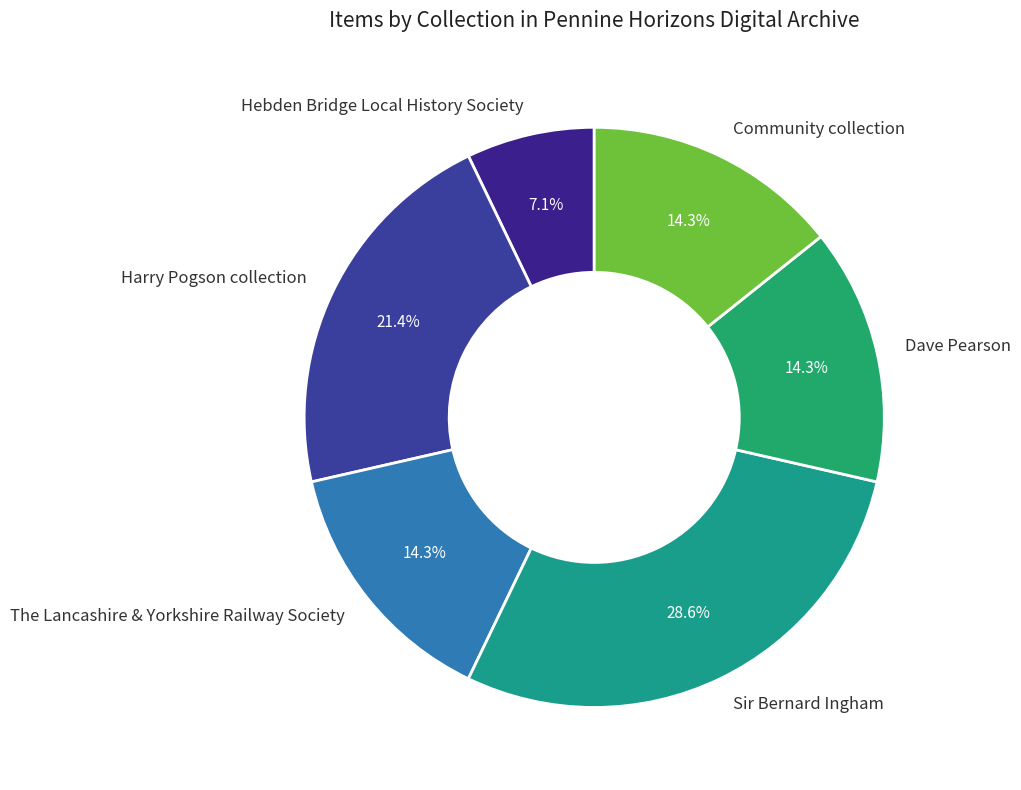

Combined, what portion of the pie is Community collection and Dave Pearson?

28.6%